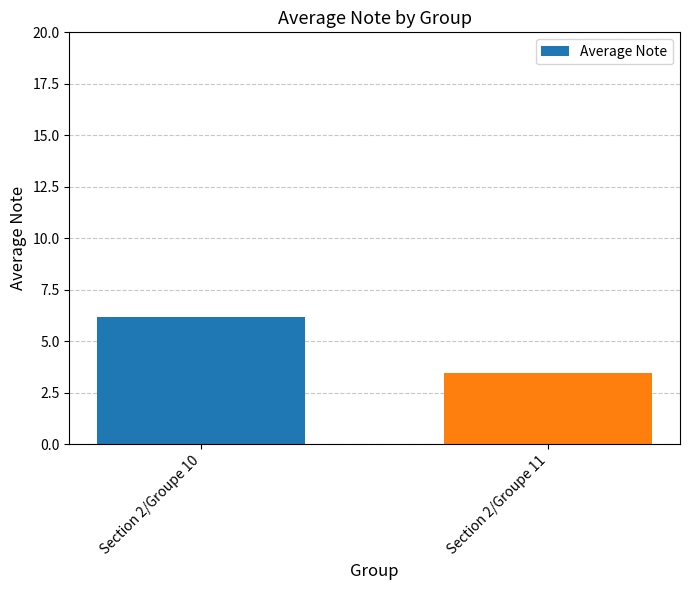

The chart shows a value of 6.2 at Section 2/Groupe 10. True or false?

True